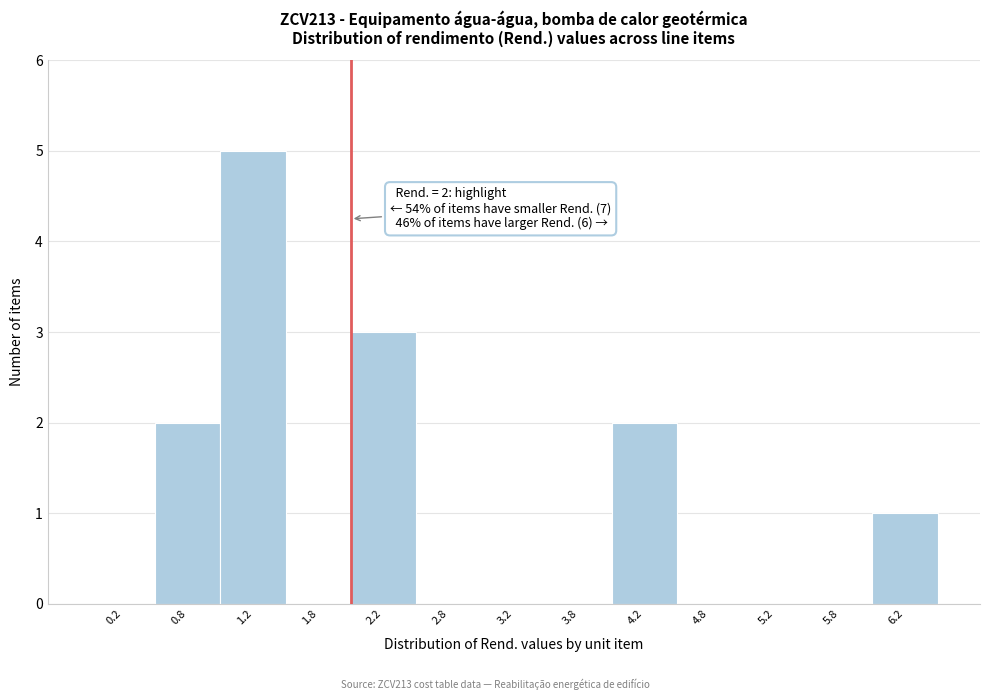

Which range on the x-axis has the tallest bar?

1.0 to 1.5